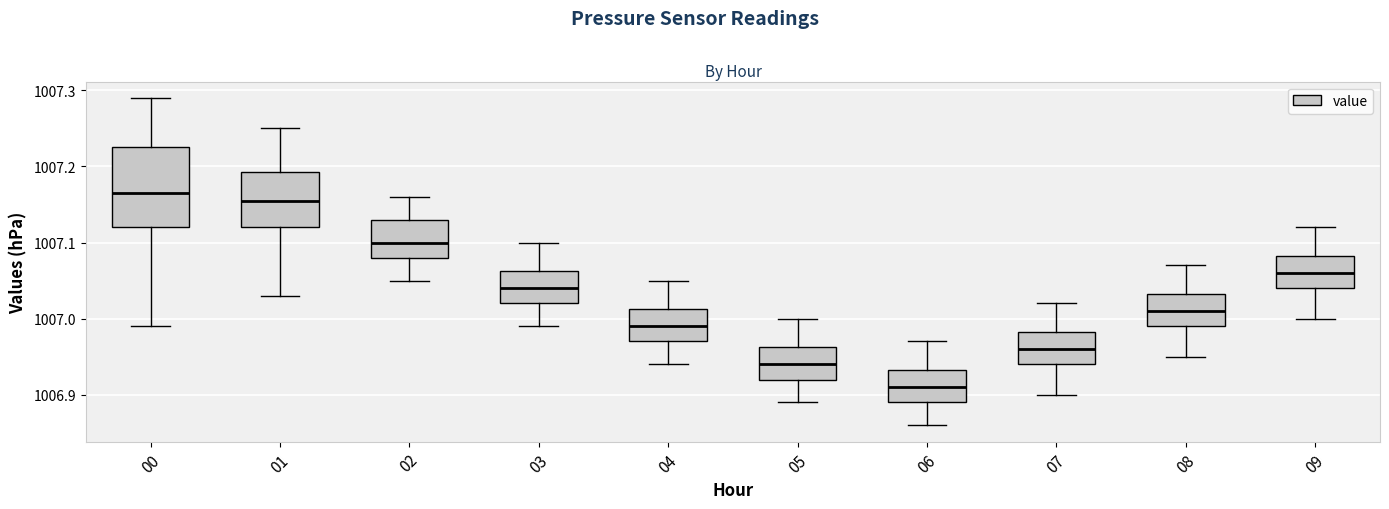

Reading left to right, transcribe this box plot: for each box, give where its median line is, the range the box spans, and where its two whiskers end, as read against the y-axis. The values are not printed on the chart, so give them approximately, as read against the axis.

00: median 1007.17, box 1007.12 to 1007.23, whiskers 1006.99 to 1007.29
01: median 1007.16, box 1007.12 to 1007.19, whiskers 1007.03 to 1007.25
02: median 1007.10, box 1007.08 to 1007.13, whiskers 1007.05 to 1007.16
03: median 1007.04, box 1007.02 to 1007.06, whiskers 1006.99 to 1007.10
04: median 1006.99, box 1006.97 to 1007.01, whiskers 1006.94 to 1007.05
05: median 1006.94, box 1006.92 to 1006.96, whiskers 1006.89 to 1007.00
06: median 1006.91, box 1006.89 to 1006.93, whiskers 1006.86 to 1006.97
07: median 1006.96, box 1006.94 to 1006.98, whiskers 1006.90 to 1007.02
08: median 1007.01, box 1006.99 to 1007.03, whiskers 1006.95 to 1007.07
09: median 1007.06, box 1007.04 to 1007.08, whiskers 1007.00 to 1007.12